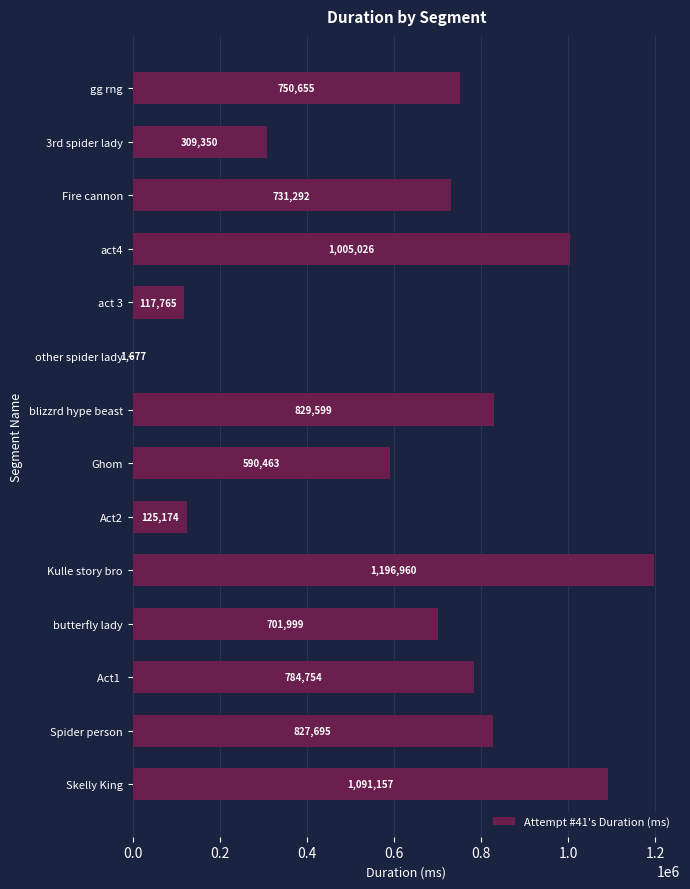

True or false: the data shows 517175 at Act1 .

False